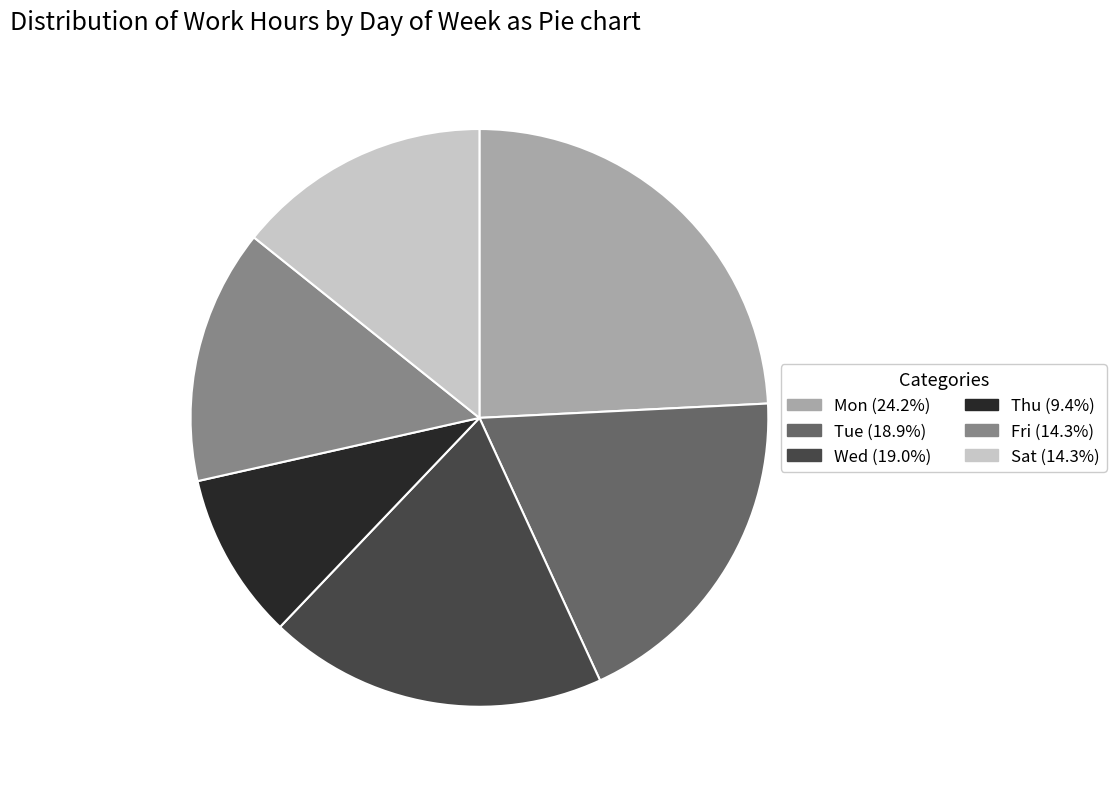

Is there a majority slice in this chart?

No